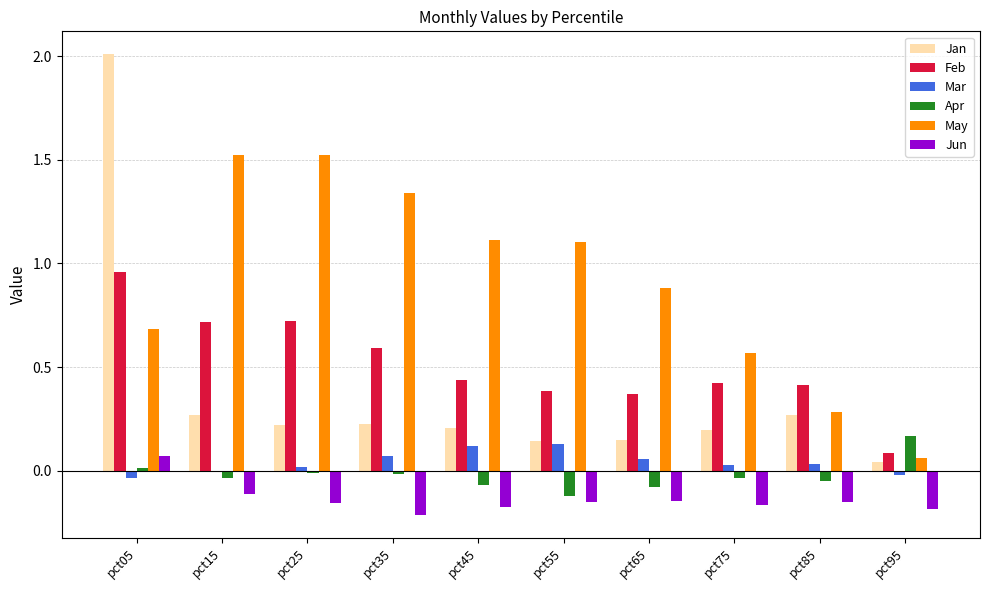

The value of Jan at pct95 is 0.0. True or false?

True